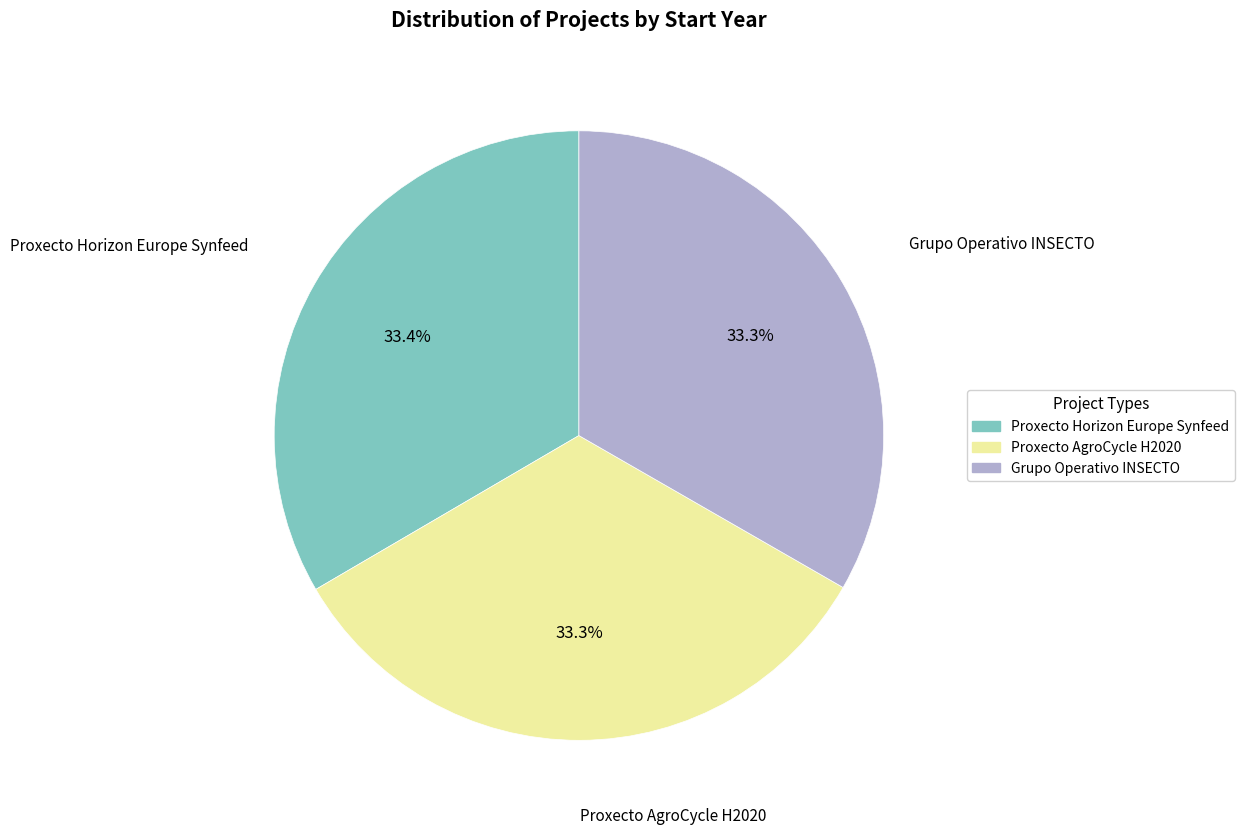

Does any single category account for the majority?

No